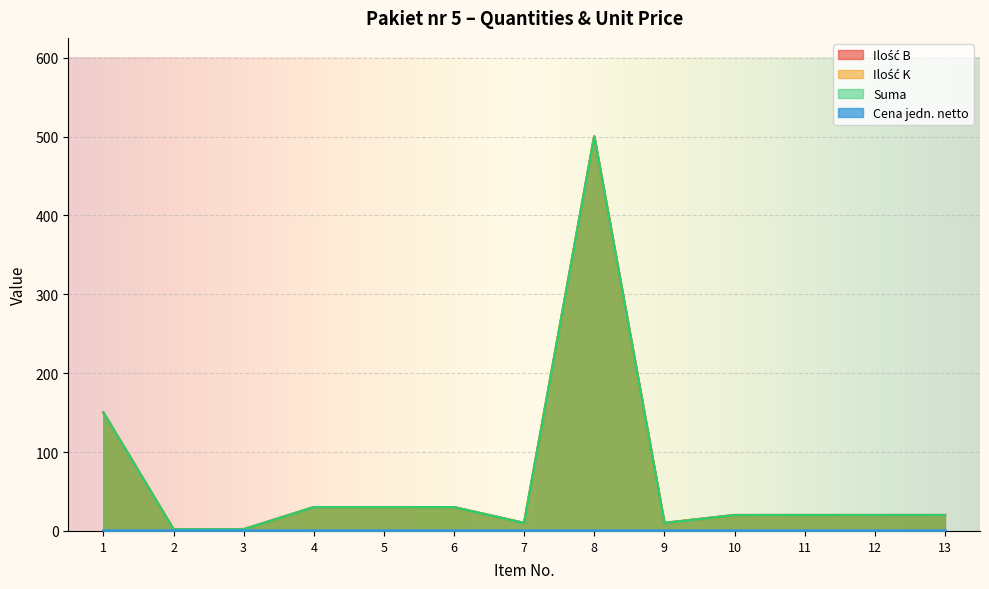

What is the difference between the second highest and minimum values in the Ilość B series?

148